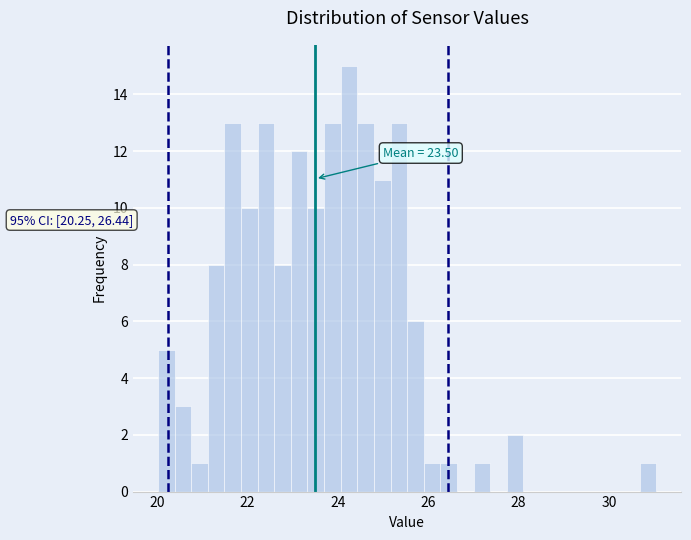

Around what value on the x-axis is the tallest bar? Give the approximate position of its centre, as read against the axis.

24.2